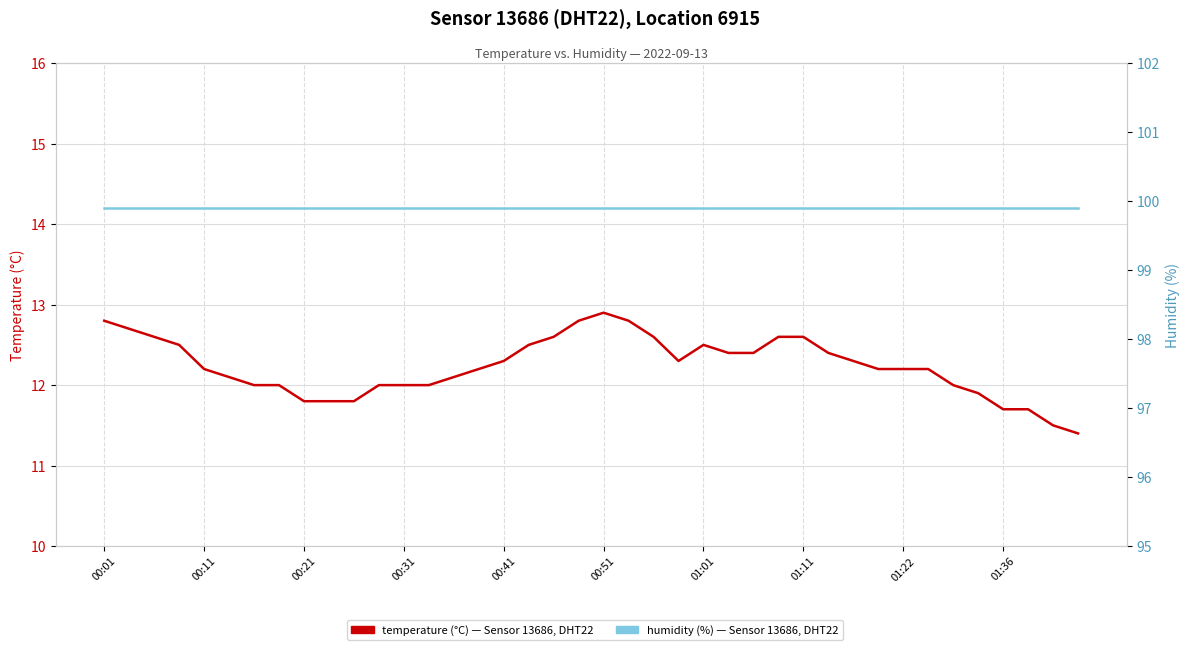

Reading left to right, list all the values displayed in this chart.

temperature: 12.8	12.7	12.6	12.5	12.2	12.1	12.0	12.0	11.8	11.8	11.8	12.0	12.0	12.0	12.1	12.2	12.3	12.5	12.6	12.8	12.9	12.8	12.6	12.3	12.5	12.4	12.4	12.6	12.6	12.4	12.3	12.2	12.2	12.2	12.0	11.9	11.7	11.7	11.5	11.4
humidity: 99.9	99.9	99.9	99.9	99.9	99.9	99.9	99.9	99.9	99.9	99.9	99.9	99.9	99.9	99.9	99.9	99.9	99.9	99.9	99.9	99.9	99.9	99.9	99.9	99.9	99.9	99.9	99.9	99.9	99.9	99.9	99.9	99.9	99.9	99.9	99.9	99.9	99.9	99.9	99.9